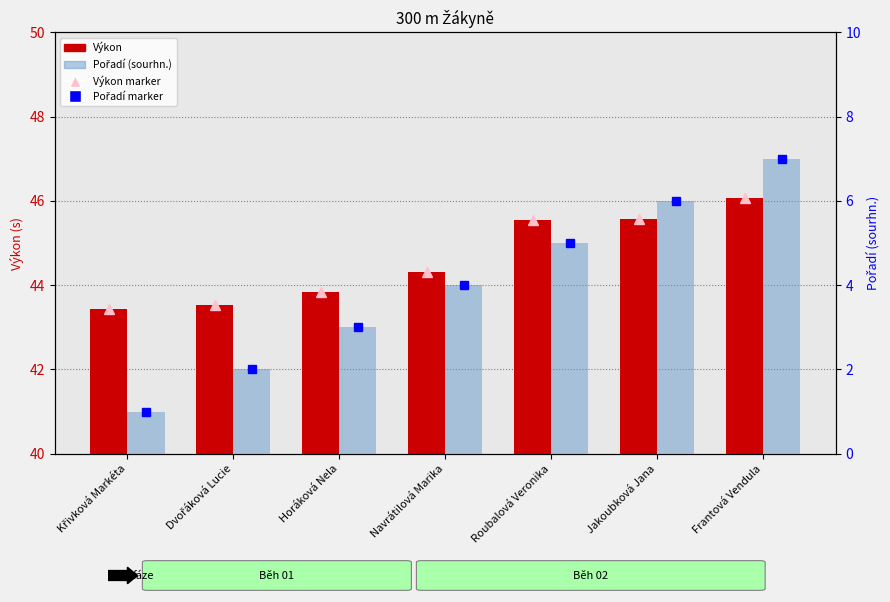

Does the chart contain any negative values?

No